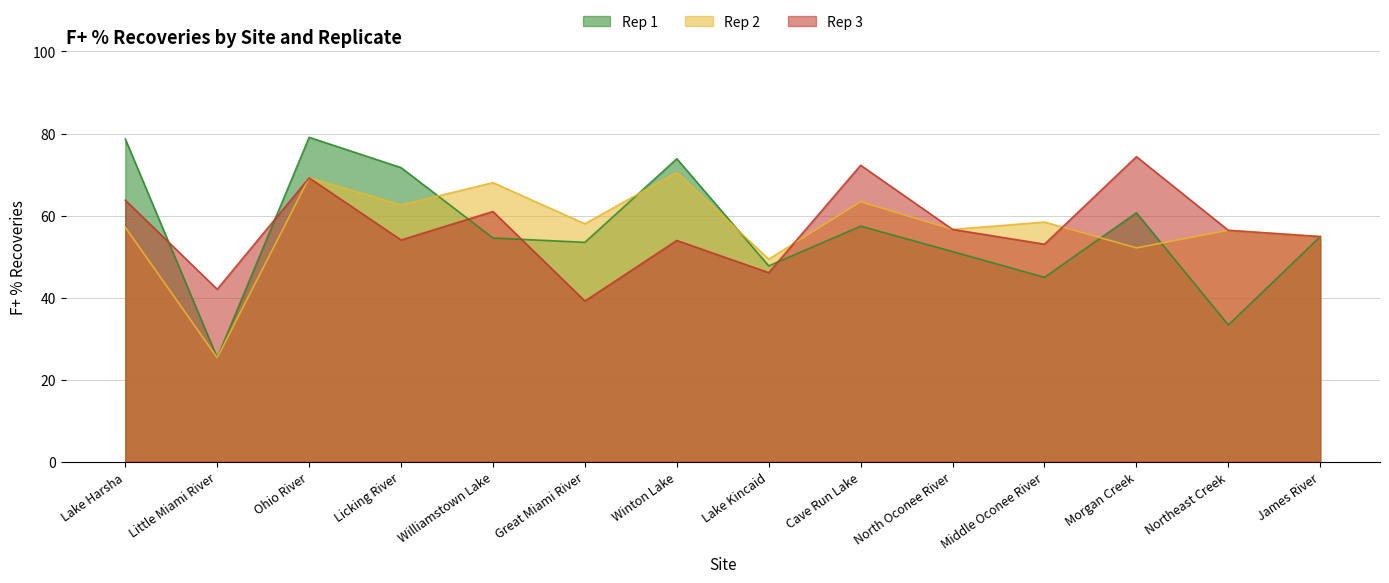

What is the sum of all Rep 1 values?

786.9